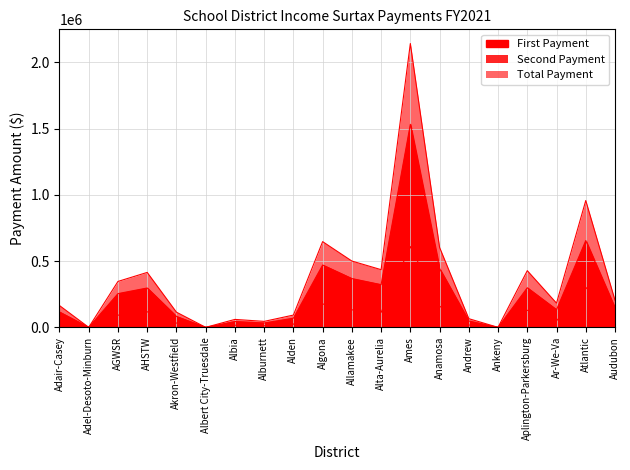

Reading left to right, transcribe all the data shown in this chart.

First Payment: 115914.8	0.0	254678.2	297183.8	82251.0	0.0	44015.2	32905.5	69137.2	470724.8	368304.8	322301.2	1532883.8	443761.5	47743.5	0.0	298909.5	133154.2	655338.8	145886.2
Second Payment: 48642.2	0.0	91966.8	117582.2	32273.0	0.0	15923.8	12157.5	23500.8	176486.2	132349.2	113225.8	610205.2	159859.5	17680.5	0.0	129060.5	49466.8	302223.2	59015.8
Total Payment: 164557.0	0.0	346645.0	414766.0	114524.0	0.0	59939.0	45063.0	92638.0	647211.0	500654.0	435527.0	2143089.0	603621.0	65424.0	0.0	427970.0	182621.0	957562.0	204902.0